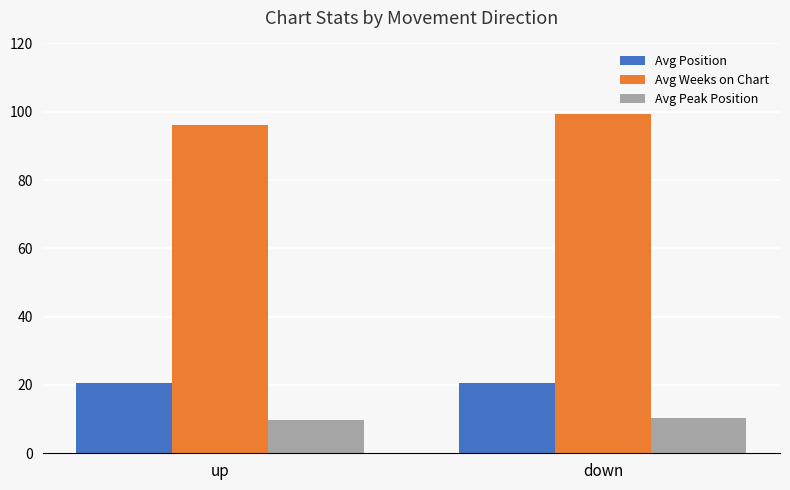

Reading right to left, extract all data points from this chart.

Avg Position: 20.5	20.5
Avg Weeks on Chart: 99.3	96.0
Avg Peak Position: 10.4	9.7